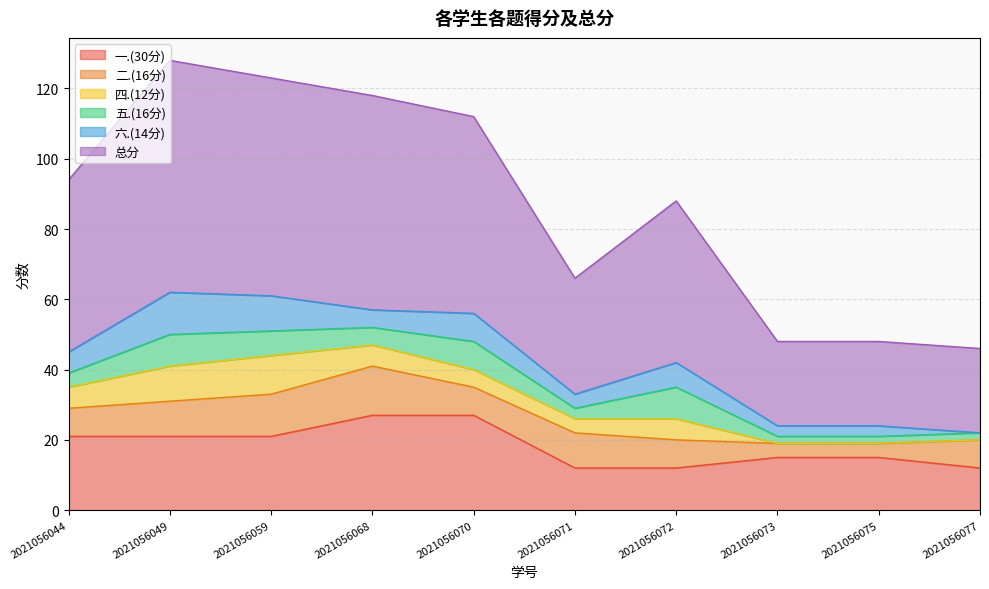

Rank the categories by 五.(16分) value from lowest to highest.

2021056073, 2021056075, 2021056077, 2021056071, 2021056044, 2021056068, 2021056059, 2021056070, 2021056049, 2021056072